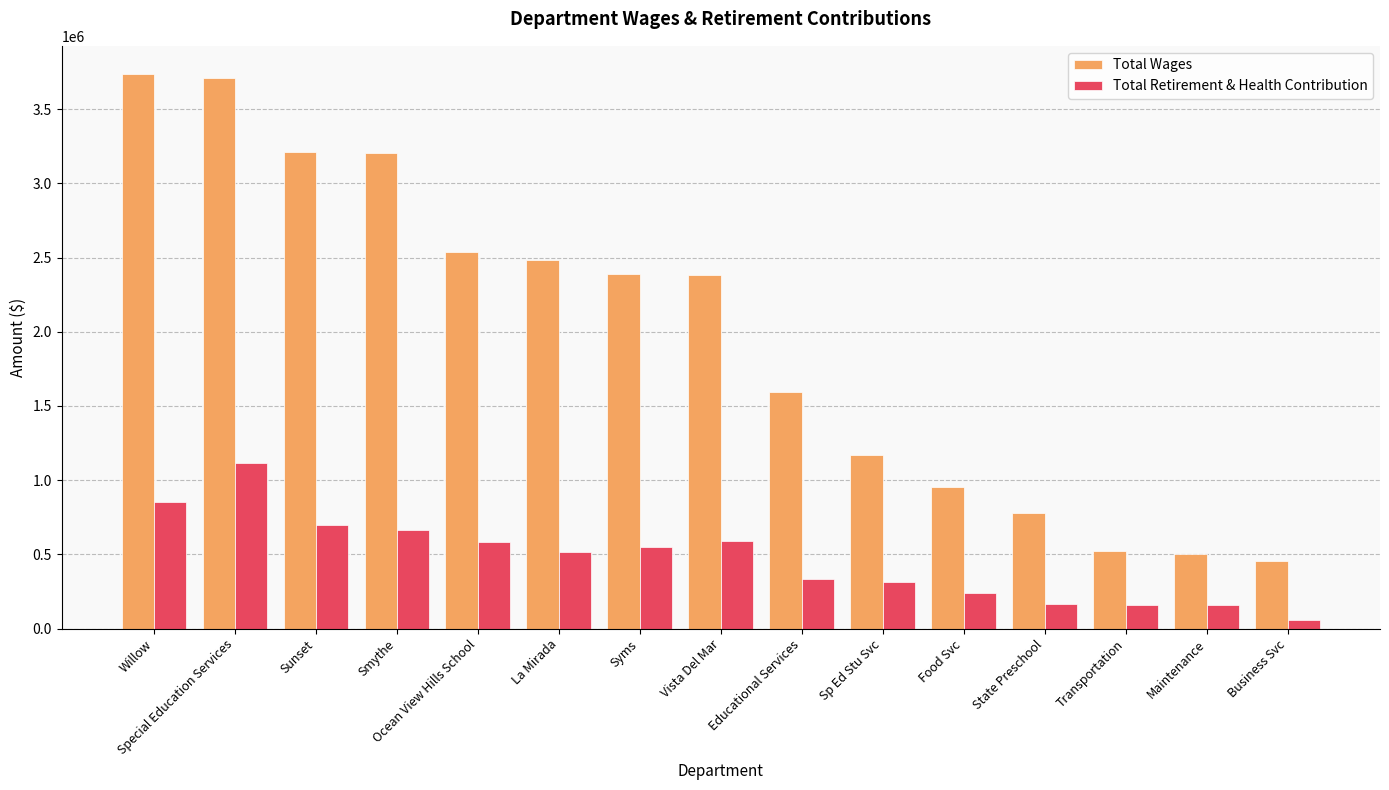

How many series are shown in this chart?

2